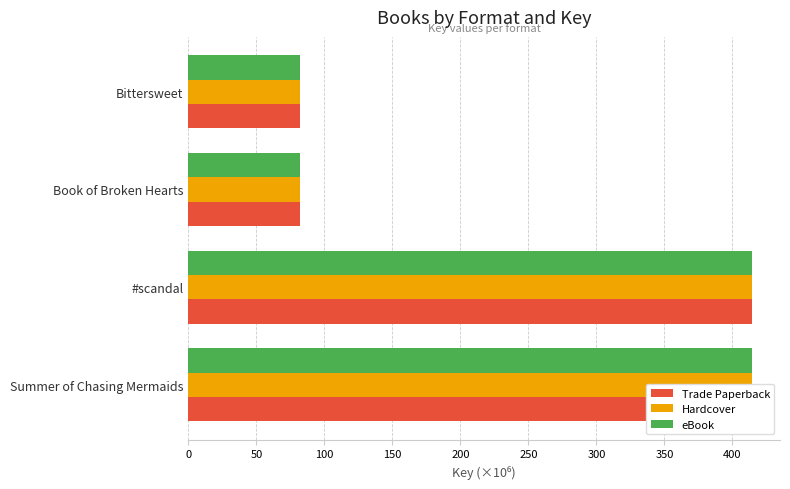

What is the average value of the Trade Paperback series?

248.0